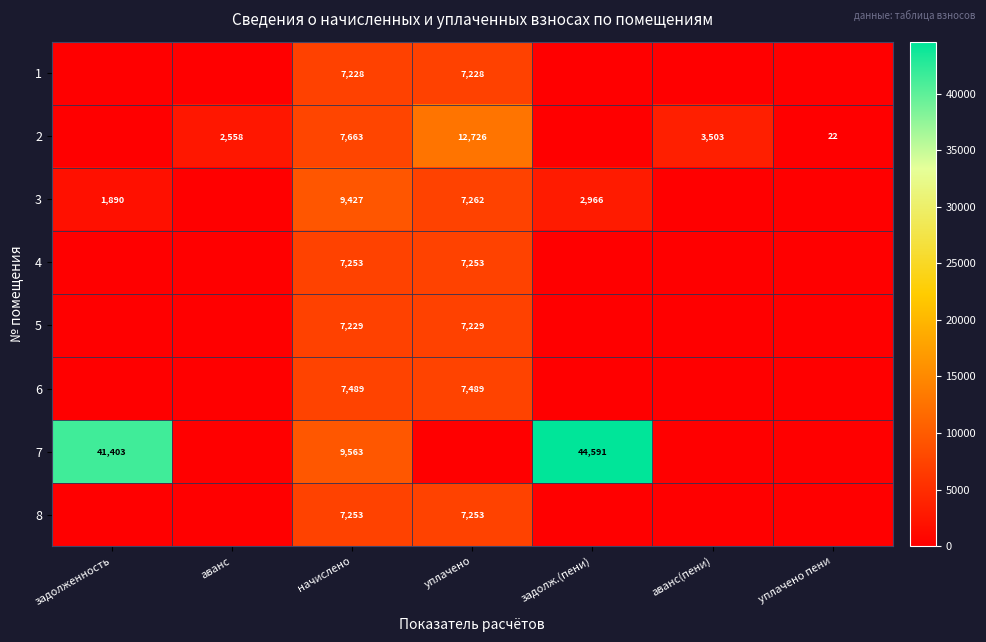

The 7 series shows 9563.4 at начислено. True or false?

True